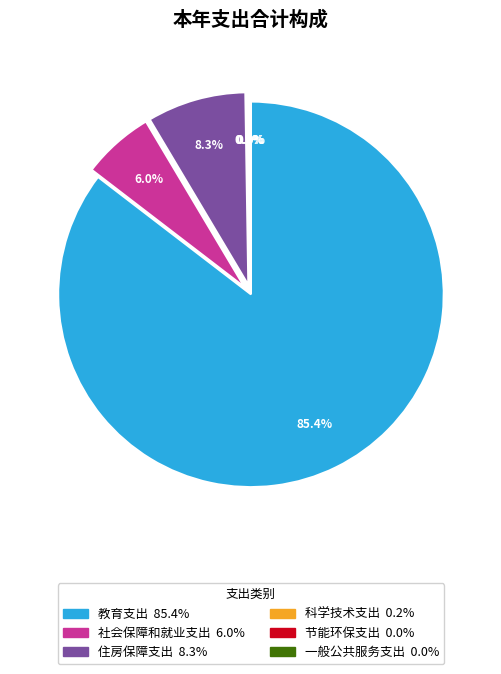

Which slice is the largest?

教育支出